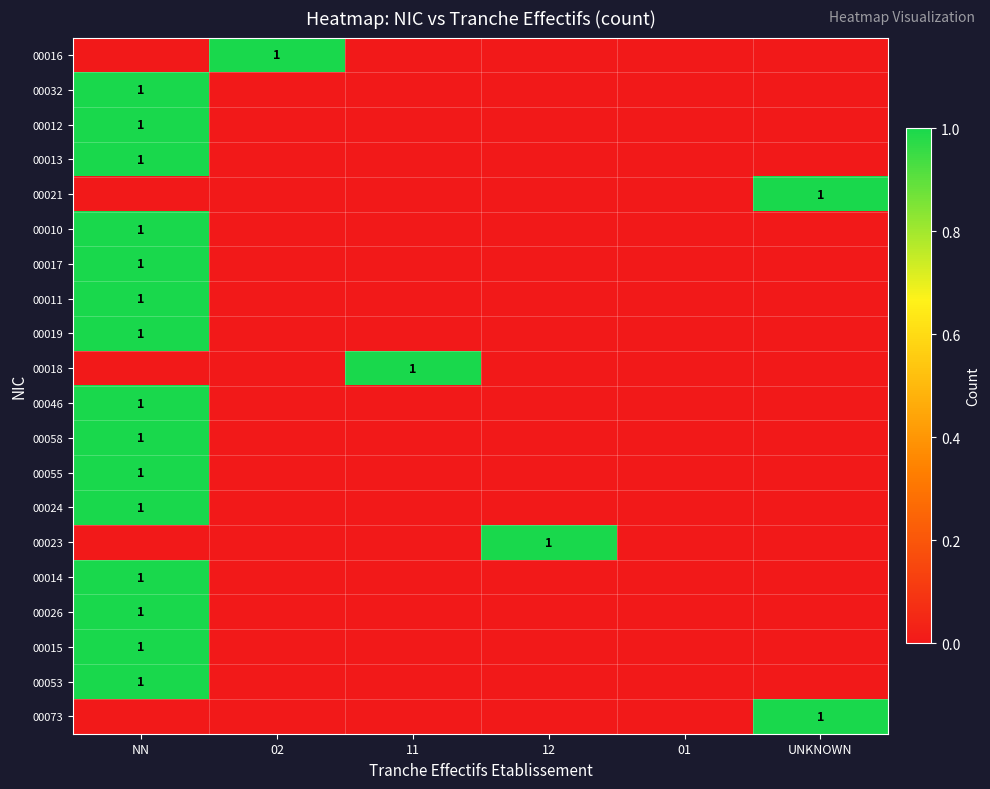

Is it true that 00055 equals 0 at UNKNOWN?

True